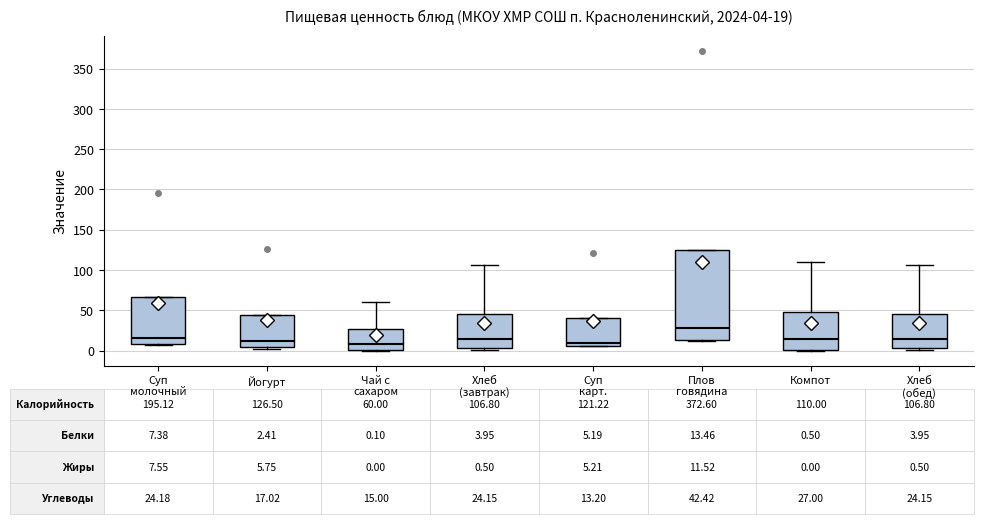

Which box's median line is the highest?

Плов говядина